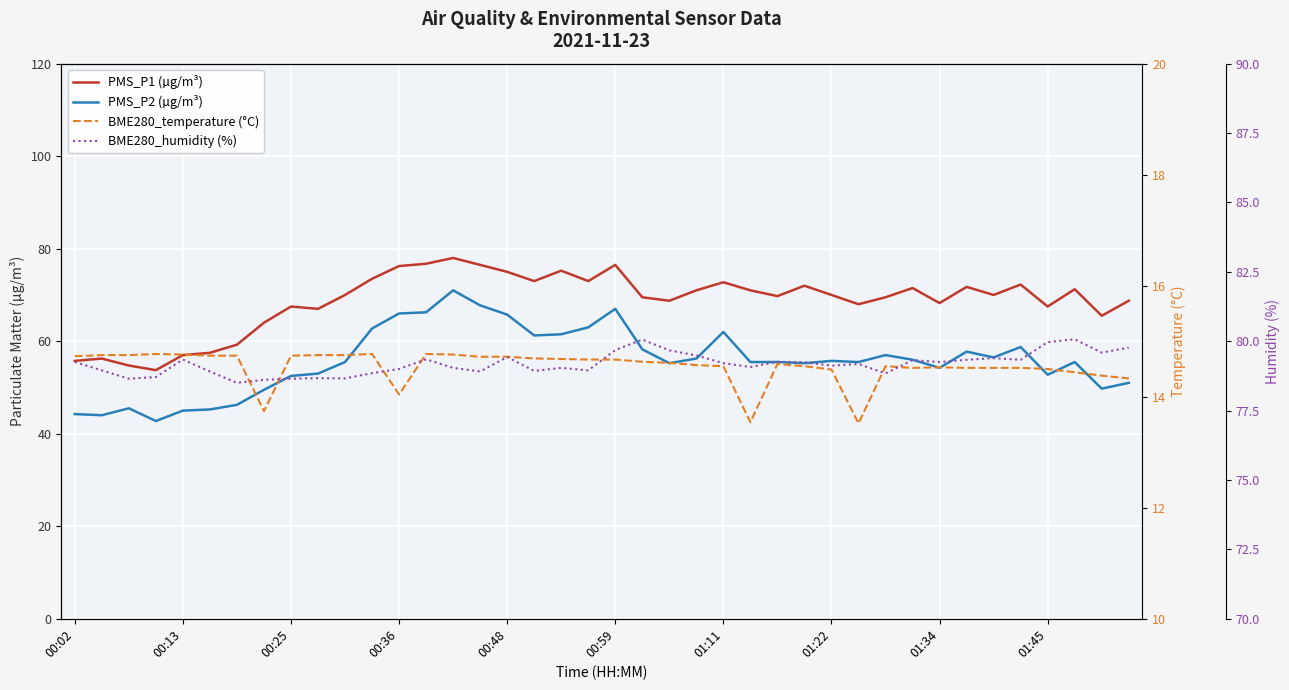

What is the maximum value for PMS_P1 (µg/m³)?

78.0